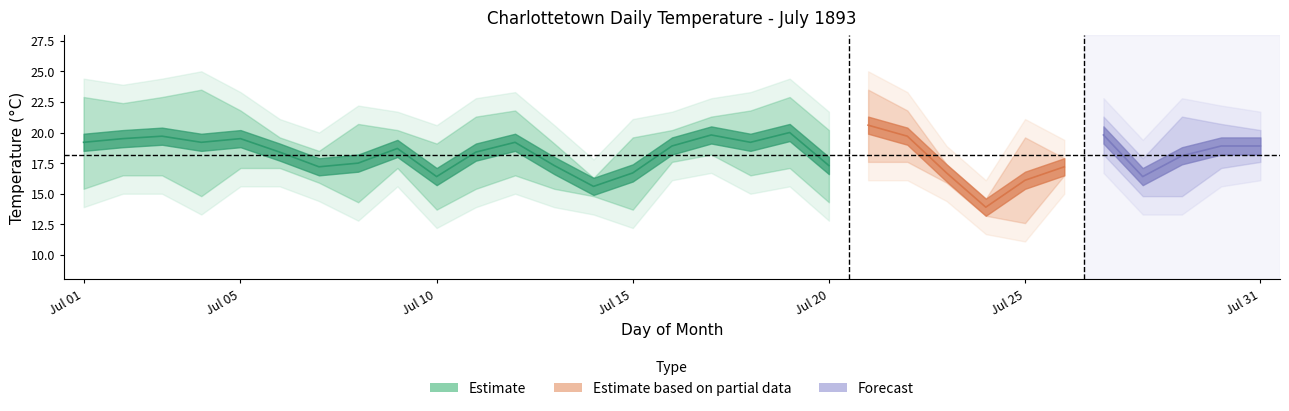

At which category is the sum across all series the highest?

21